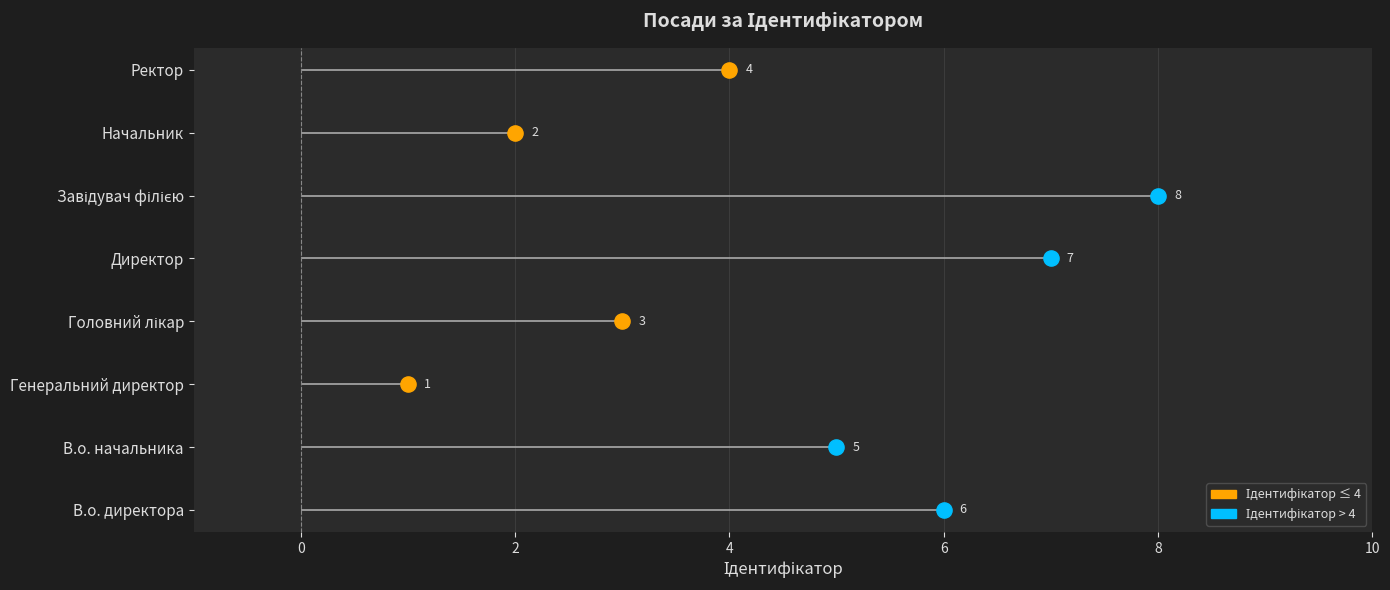

Approximately how many times larger is the value at Директор compared to Головний лікар?

2.3